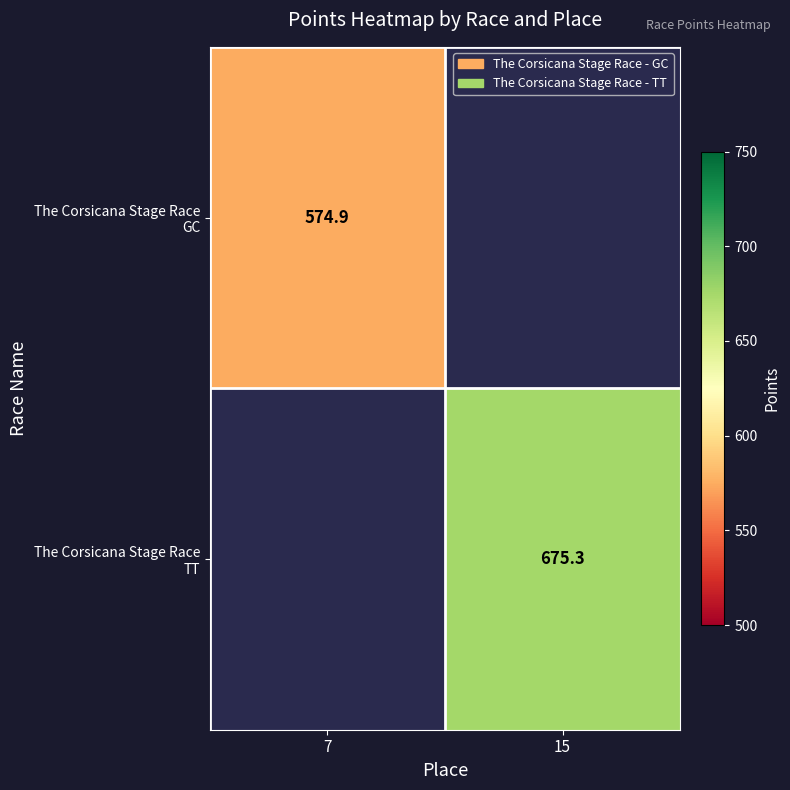

Which has a higher value, 7 or 15?

15